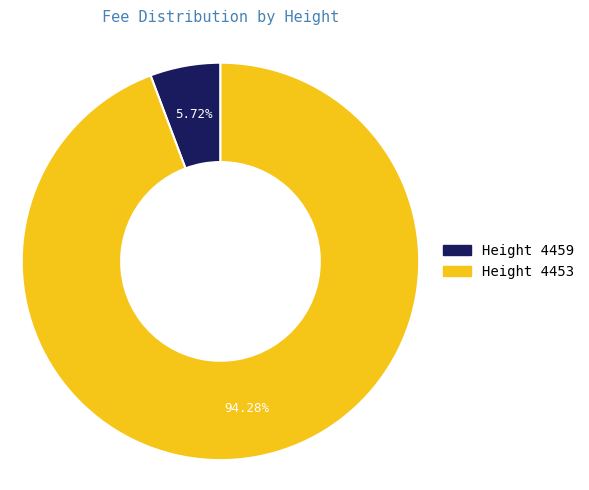

Which slice represents more than half of the pie?

Height 4453